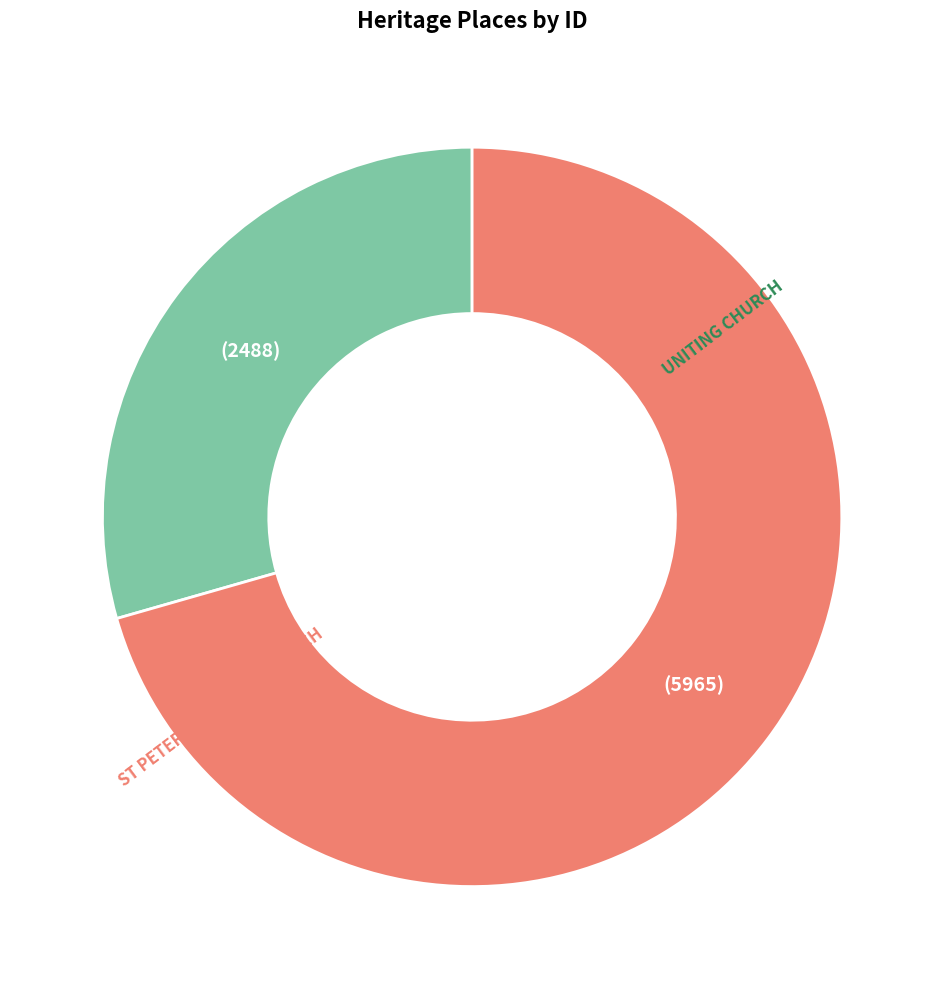

Does any single category account for the majority?

Yes